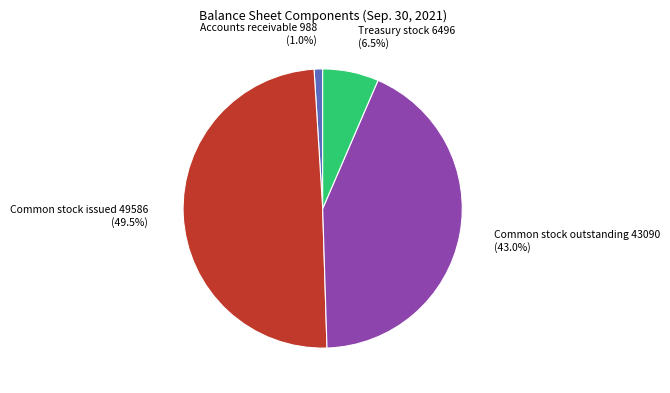

Which slice is the smallest?

Accounts receivable